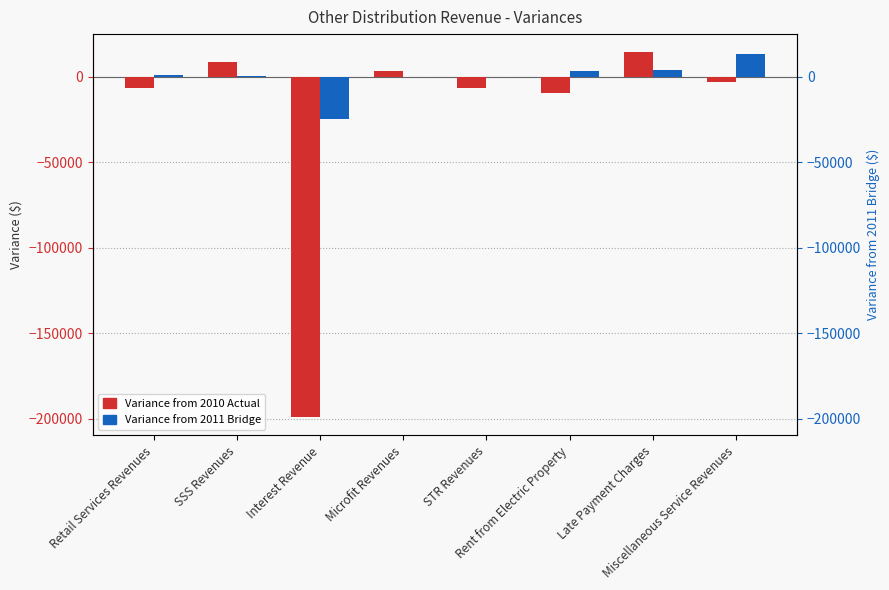

Where is Variance from 2010 Actual nearest to the value -92383?

Rent from Electric Property